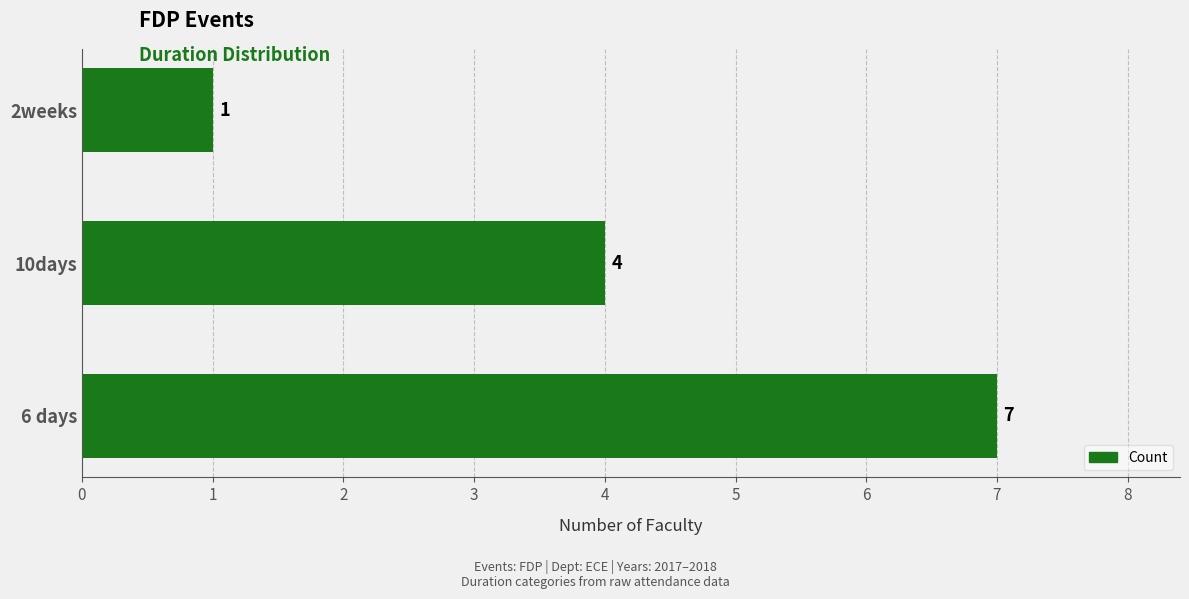

At which label is the value closest to 4?

10days